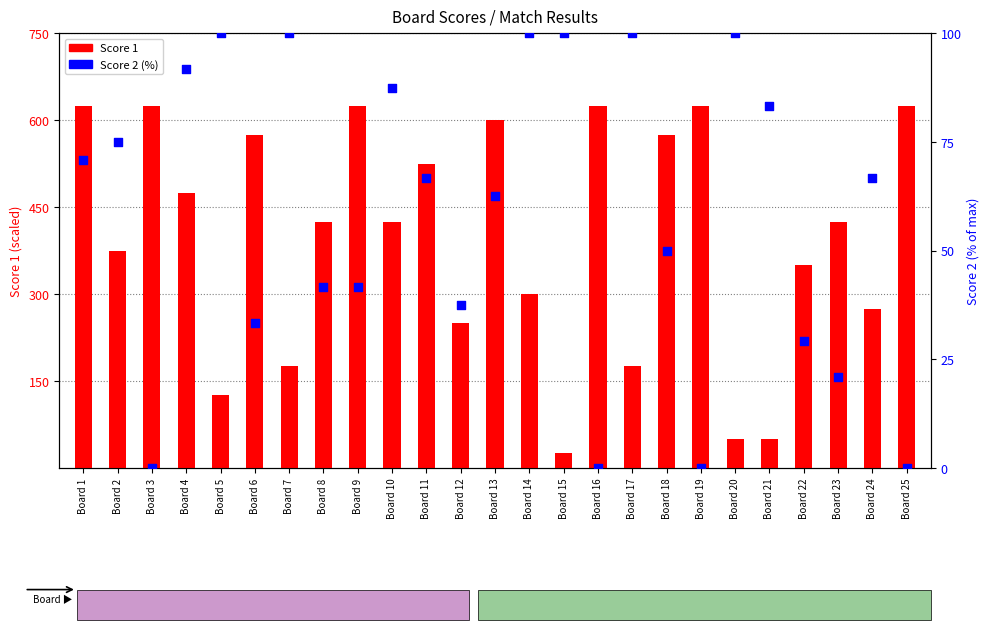

Which series has the largest Y range (max minus min)?

Score 1